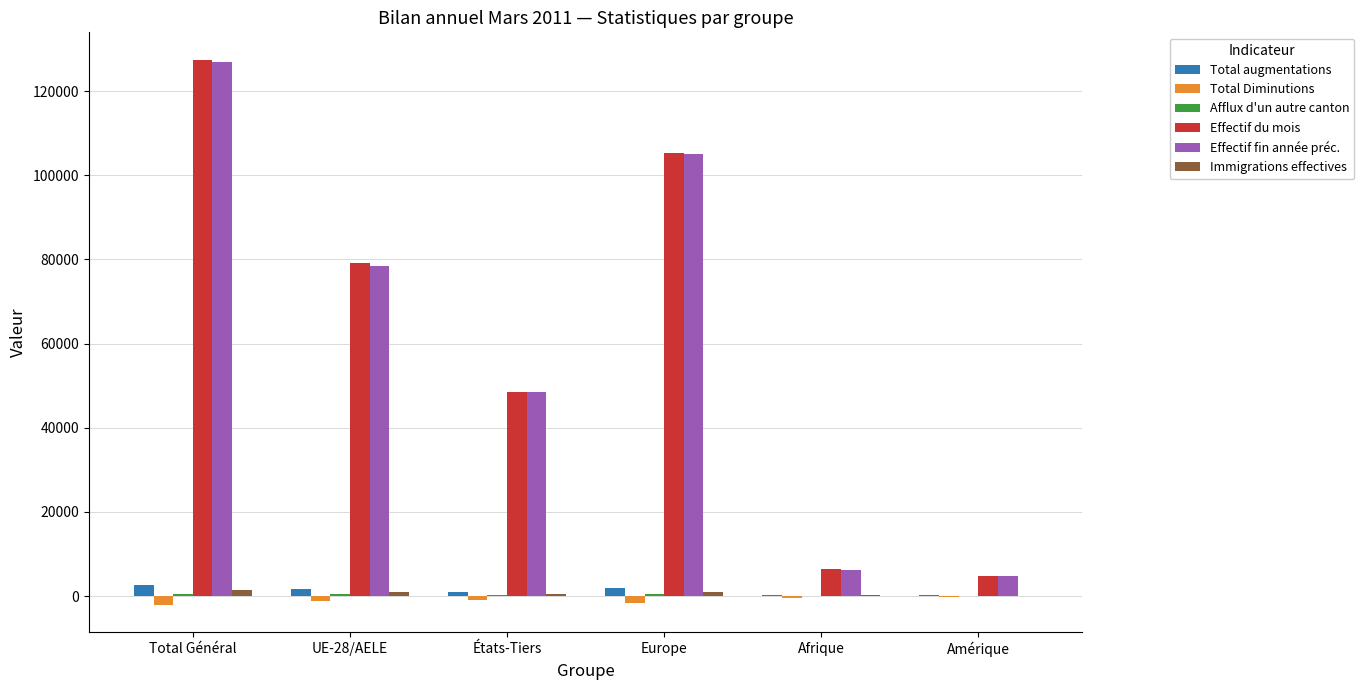

What is the sum of the Effectif du mois values at États-Tiers and Amérique?

53129